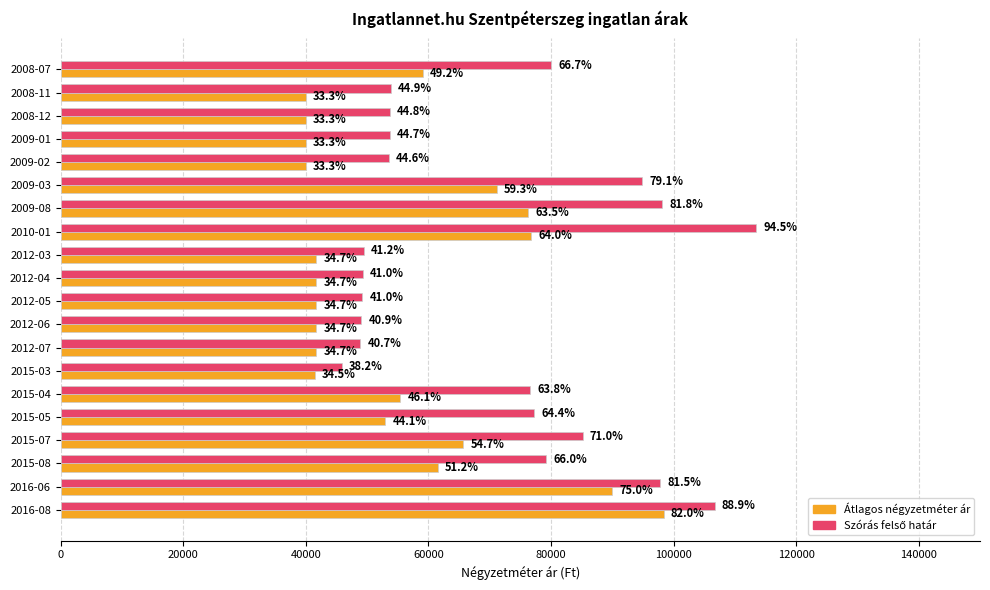

List the series in order of their peak value, lowest first.

Átlagos négyzetméter ár, Szórás felső határ